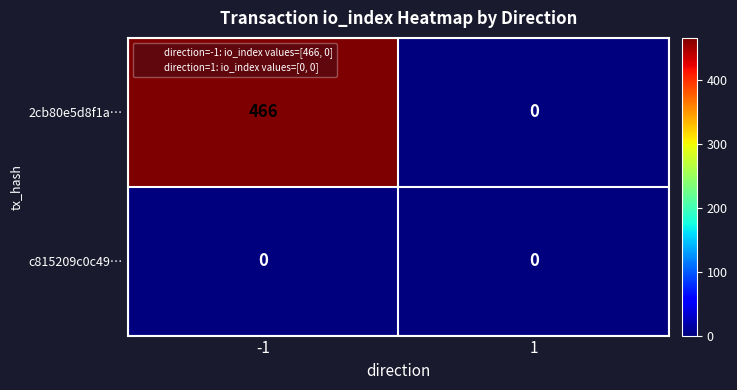

Is it true that 2cb80e5d8f1a… equals 0 at 1?

True